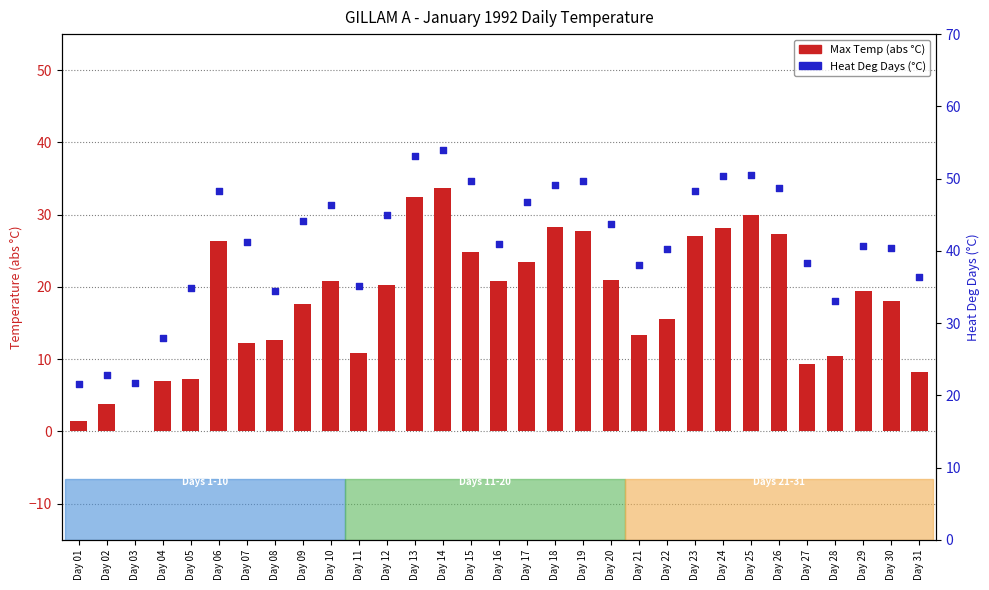

Is the value of Max Temp (abs °C) at Day 07 greater than the value of Heat Deg Days (°C) at Day 19?

No